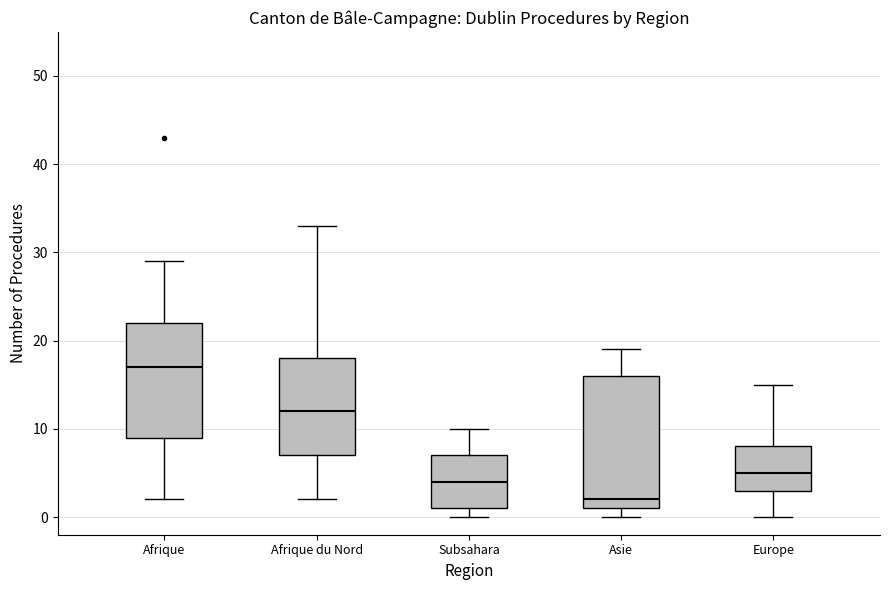

Where does the median line of the box for Subsahara sit on the y-axis? The values are not printed on the chart, so give them approximately, as read against the axis.

4